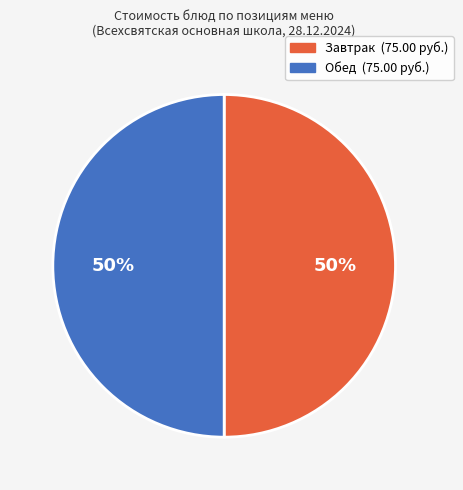

To the nearest percent, what is the average slice percentage?

50%